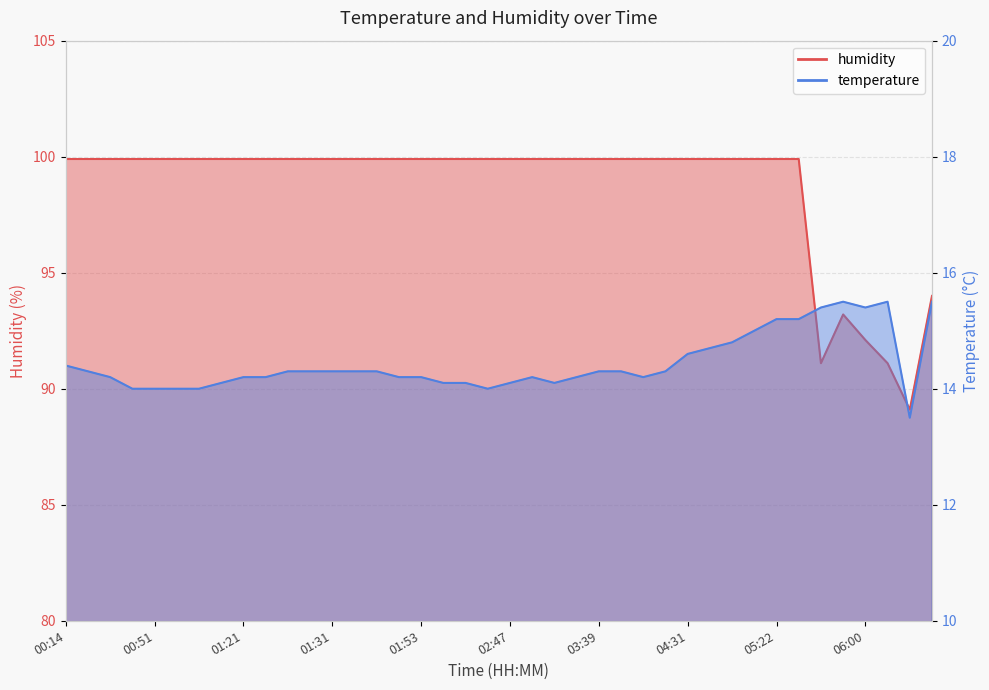

How many values in the humidity series are below 99?

6